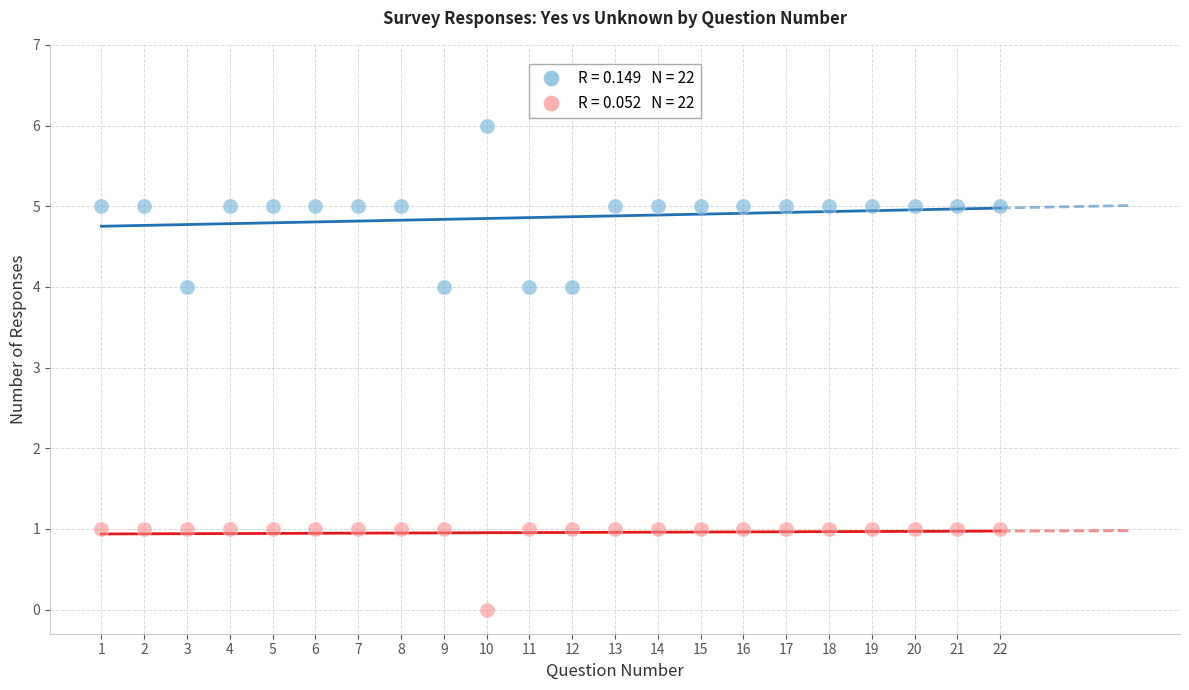

Across all data points, what is the range of X values (max minus min)?

21